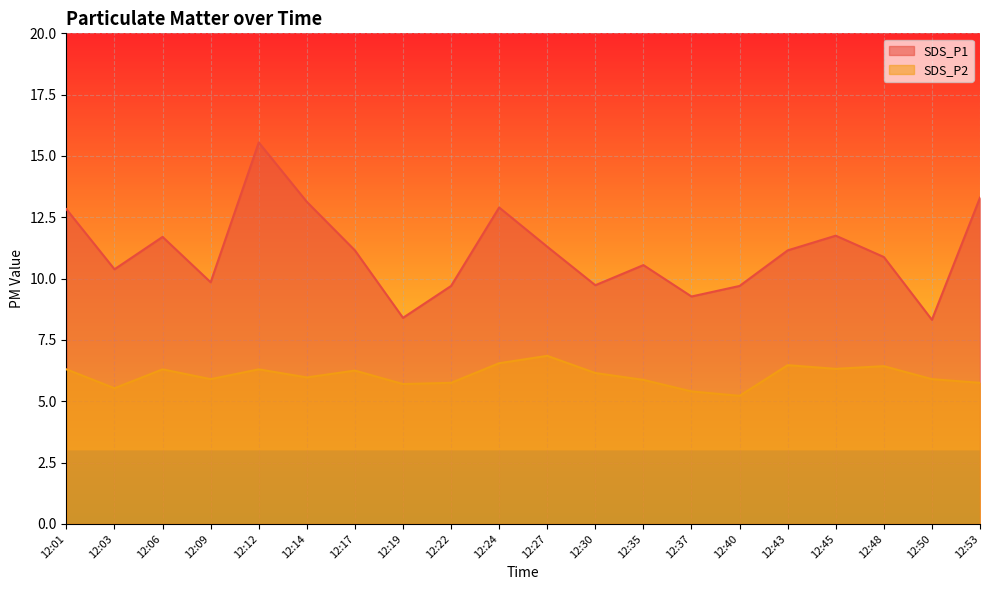

The SDS_P2 series shows 10.0 at 12:01. True or false?

False